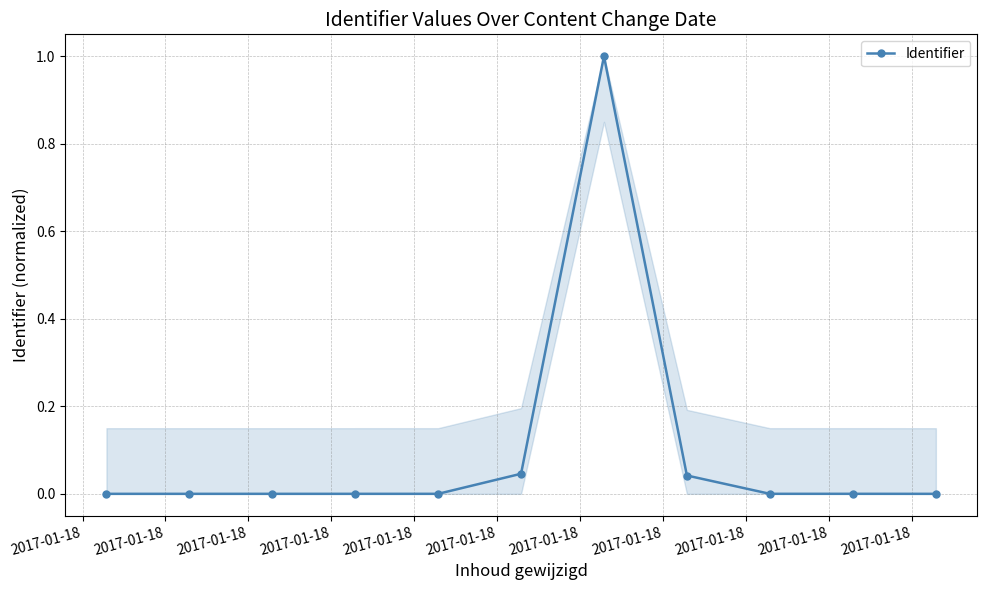

What is the greatest value displayed?

1.0